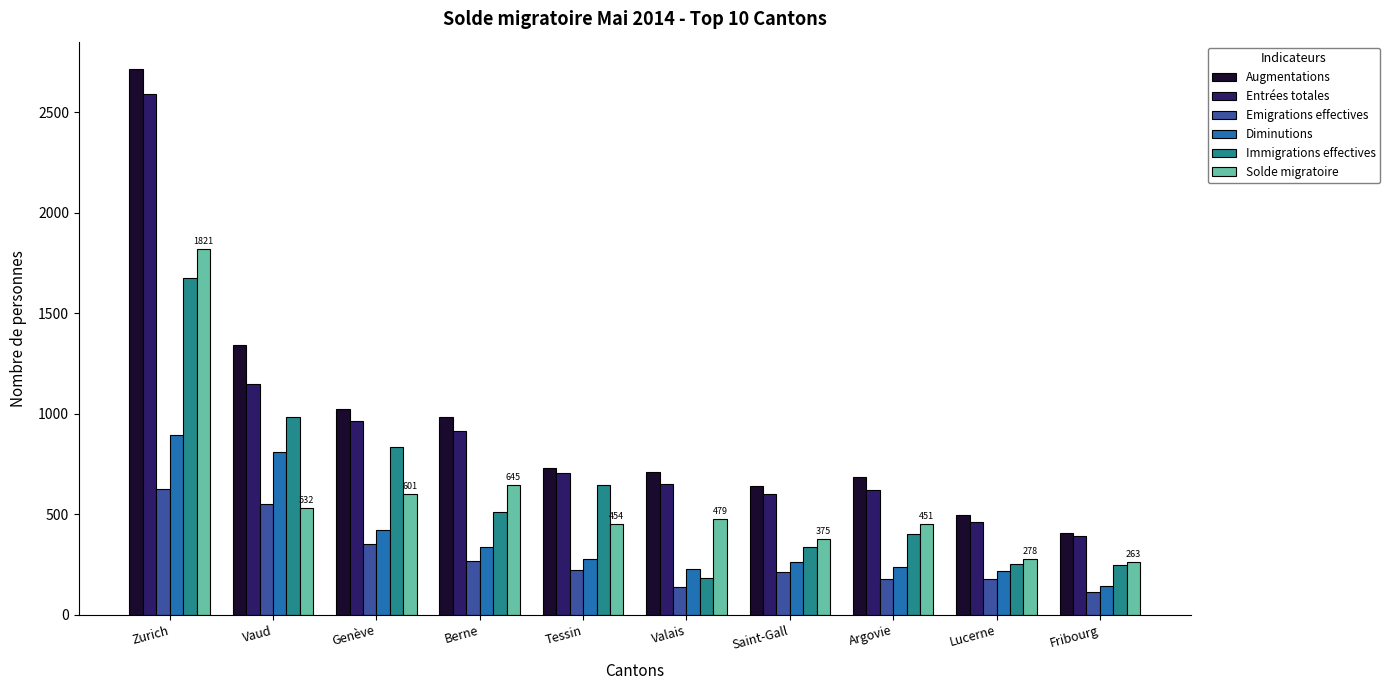

What is the spread (max minus min) of values at Fribourg?

292